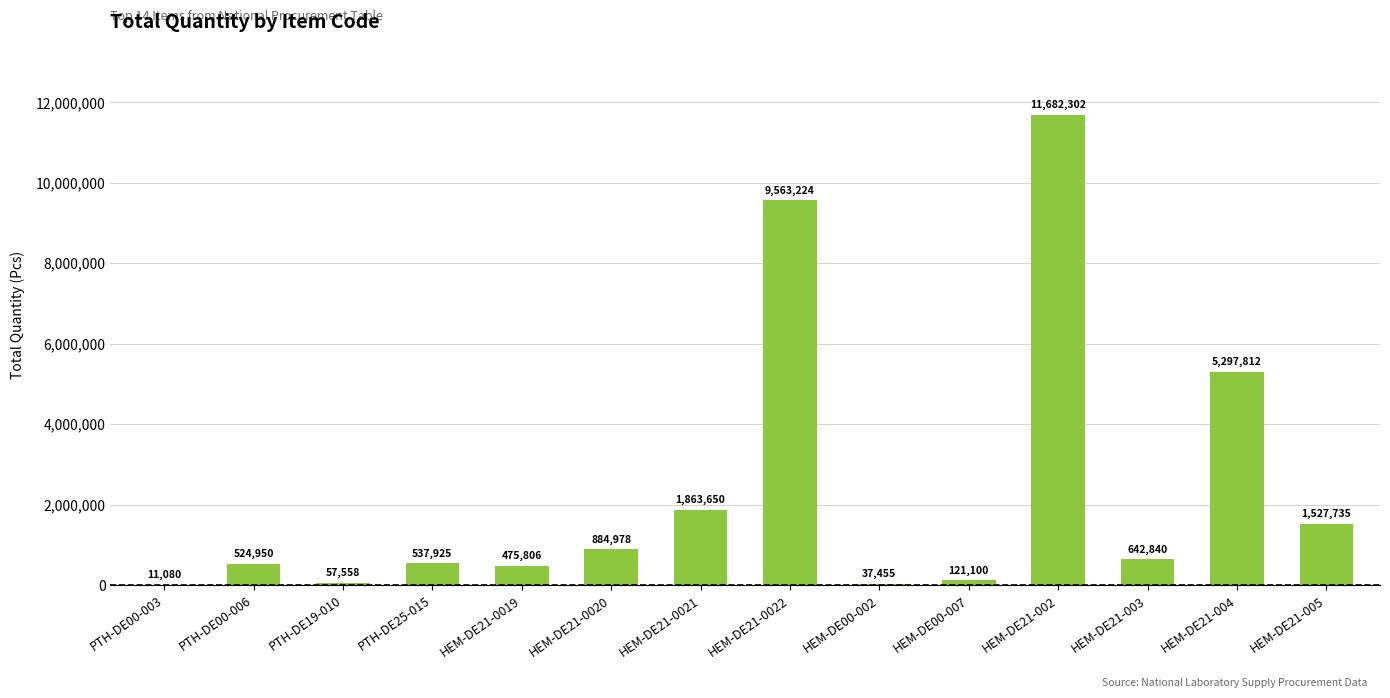

Reading left to right, list all the values displayed in this chart.

PTH-DE00-003=11080	PTH-DE00-006=524950	PTH-DE19-010=57558	PTH-DE25-015=537925	HEM-DE21-0019=475806	HEM-DE21-0020=884978	HEM-DE21-0021=1863650	HEM-DE21-0022=9563224	HEM-DE00-002=37455	HEM-DE00-007=121100	HEM-DE21-002=11682302	HEM-DE21-003=642840	HEM-DE21-004=5297812	HEM-DE21-005=1527735